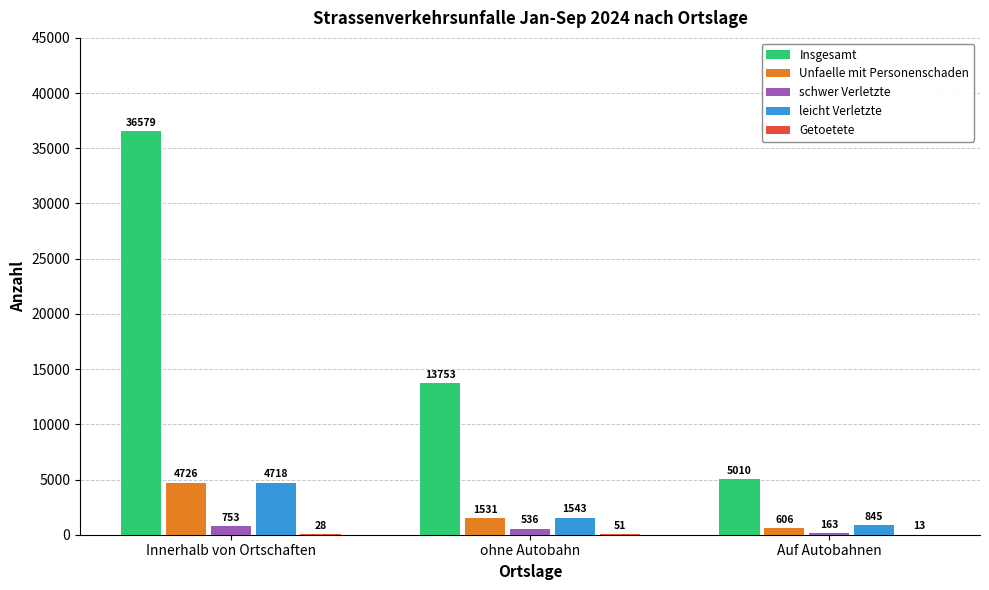

How many groups of bars are there?

3